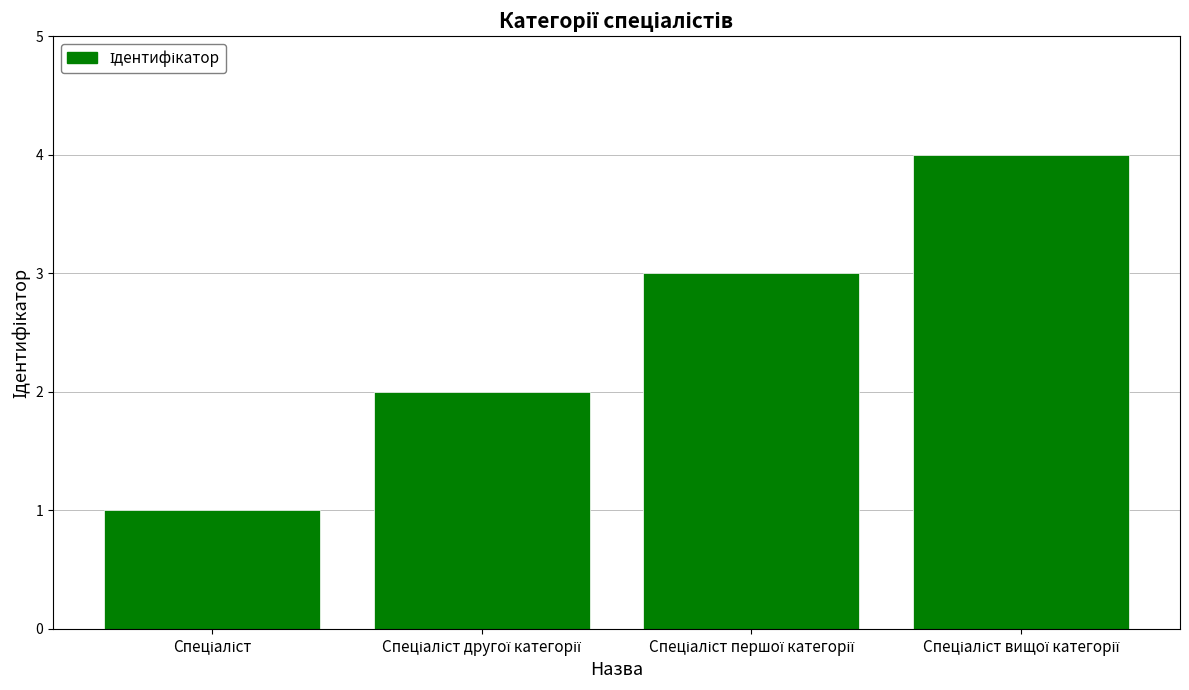

Does the chart contain stacked bars?

No